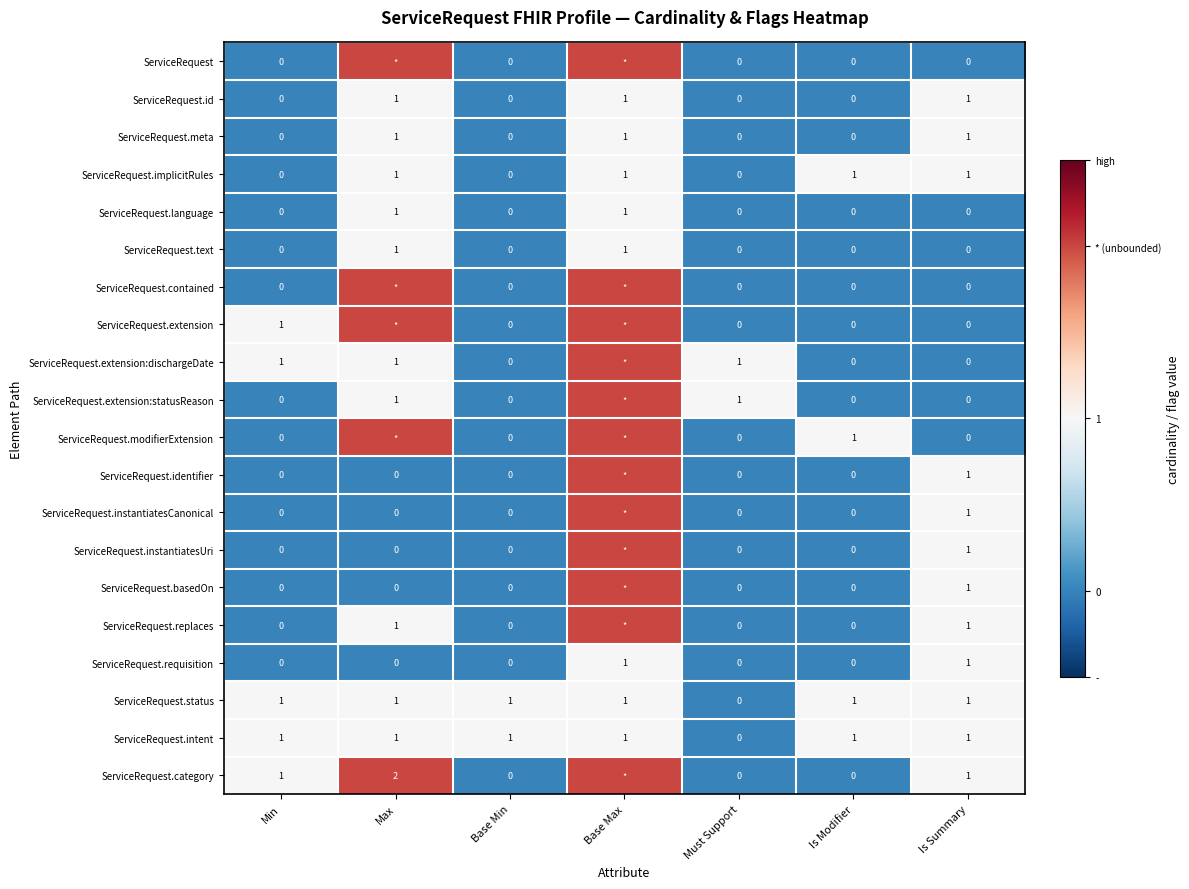

Count the ServiceRequest.meta values in the range 0 to 1.

7